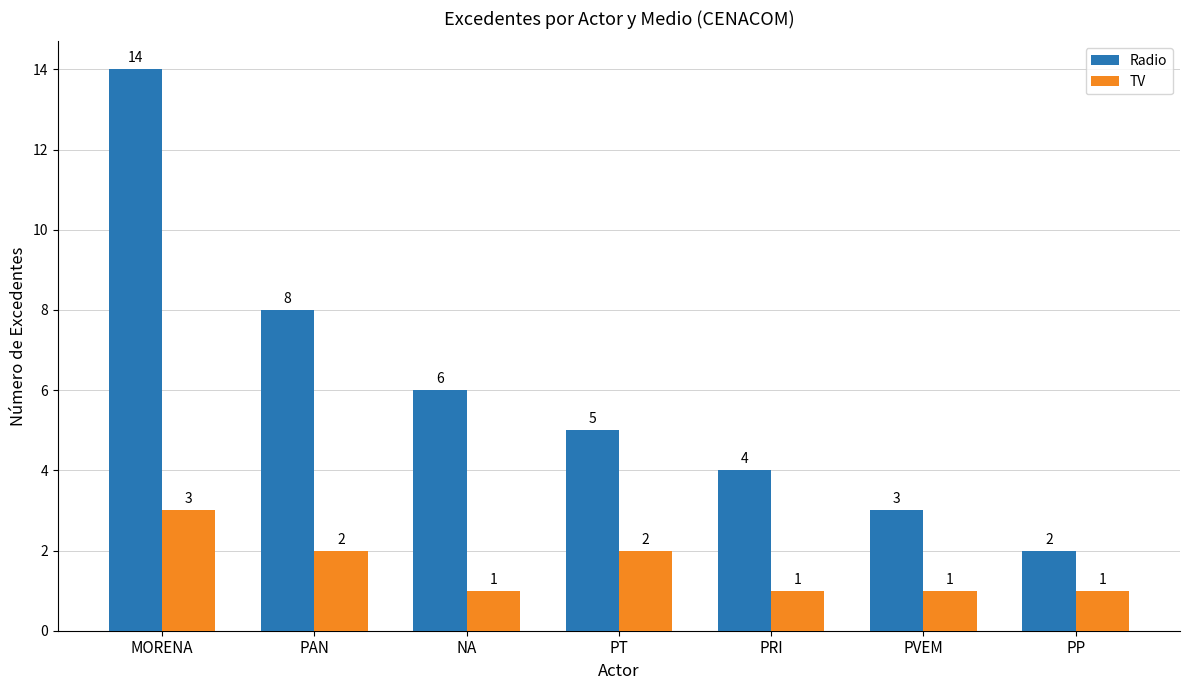

What value does the TV series have at PT?

2